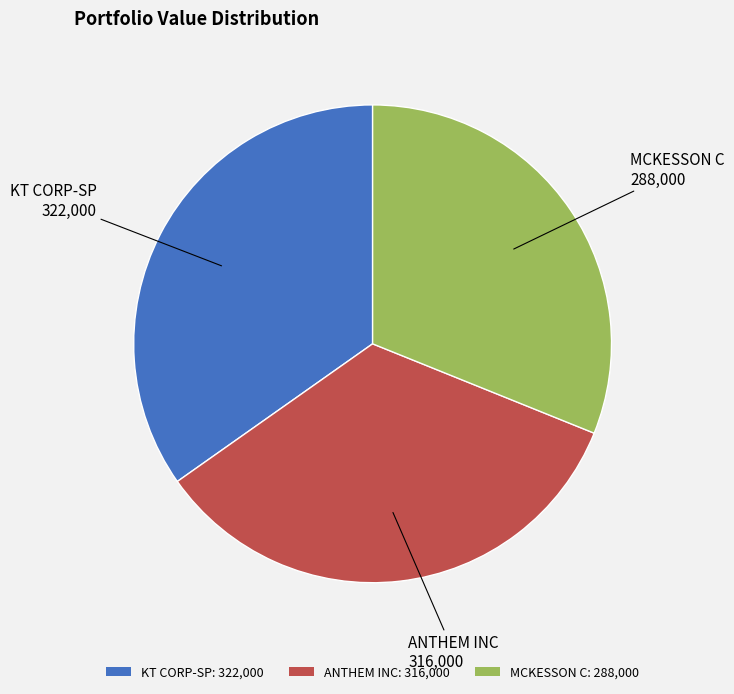

Is there any slice that represents more than half of the pie?

No